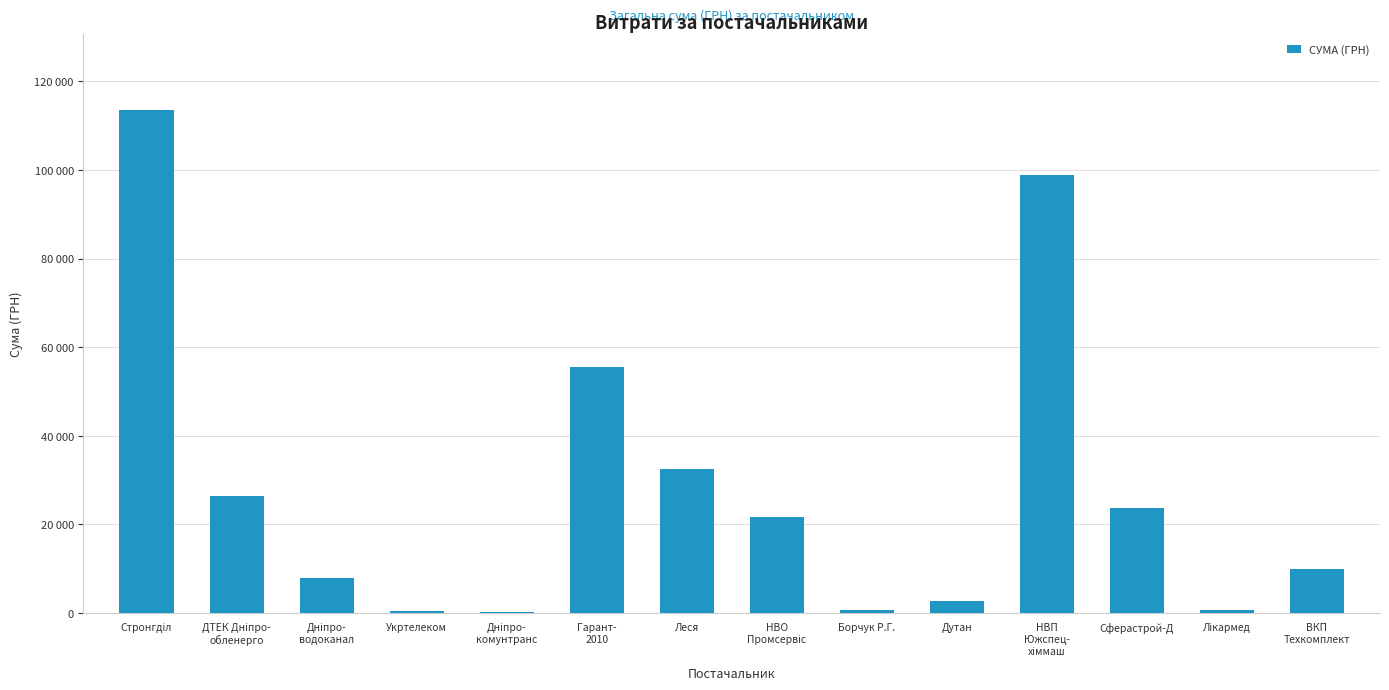

What value does the data have at ДТЕК Дніпро-
обленерго?

26320.2